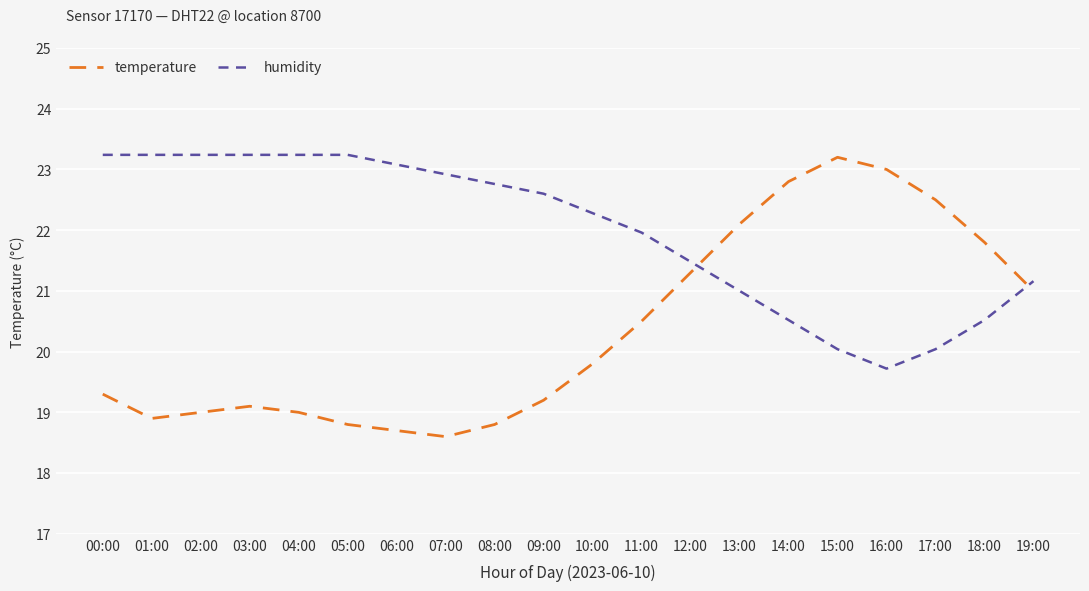

How many distinct data groups are displayed?

2